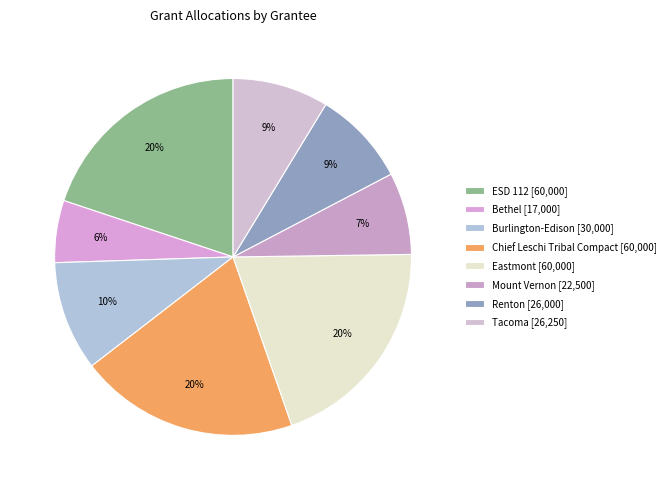

Combined, what portion of the pie is Tacoma and ESD 112?

28.6%